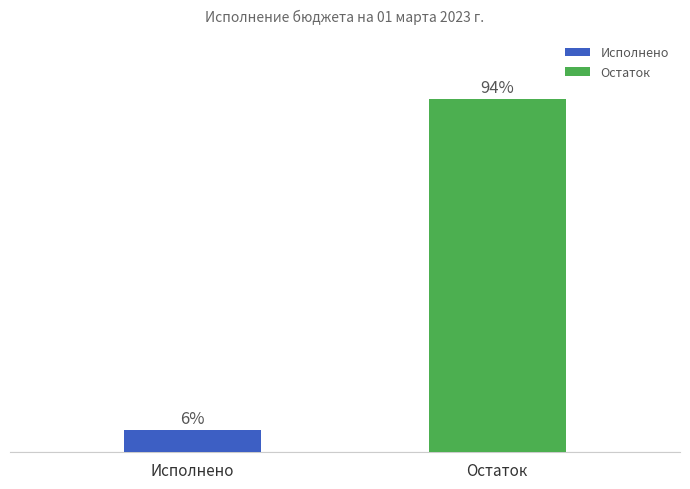

What is the label of the 2nd bar from the right?

Исполнено